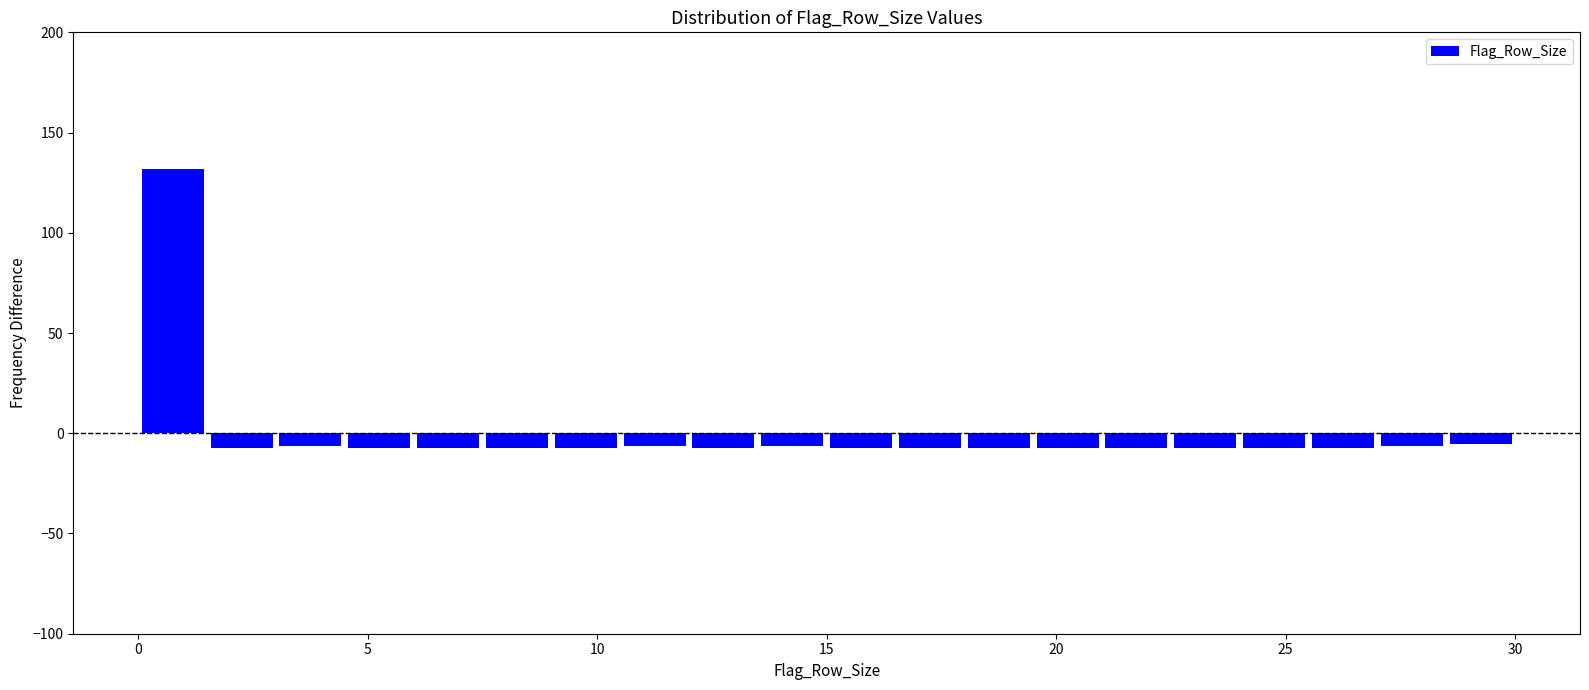

Around what value on the x-axis is the tallest bar? Give the approximate position of its centre, as read against the axis.

1.0